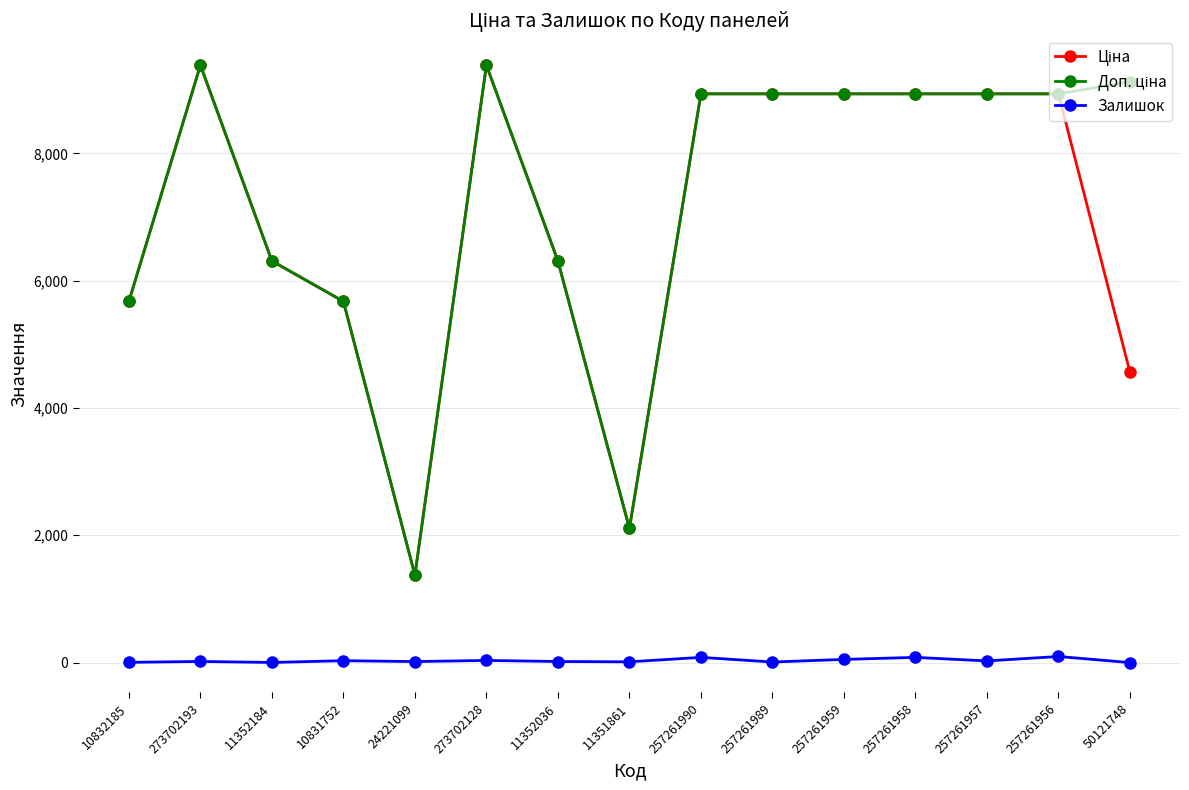

At how many categories does at least one series exceed 5217?

13